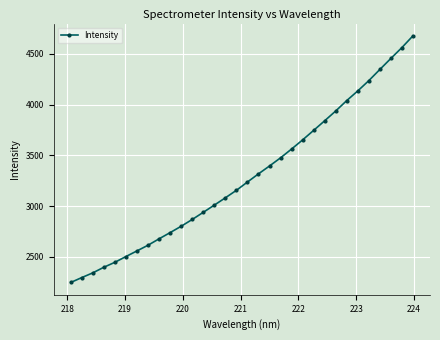

What is the maximum value shown in the chart?

4678.7